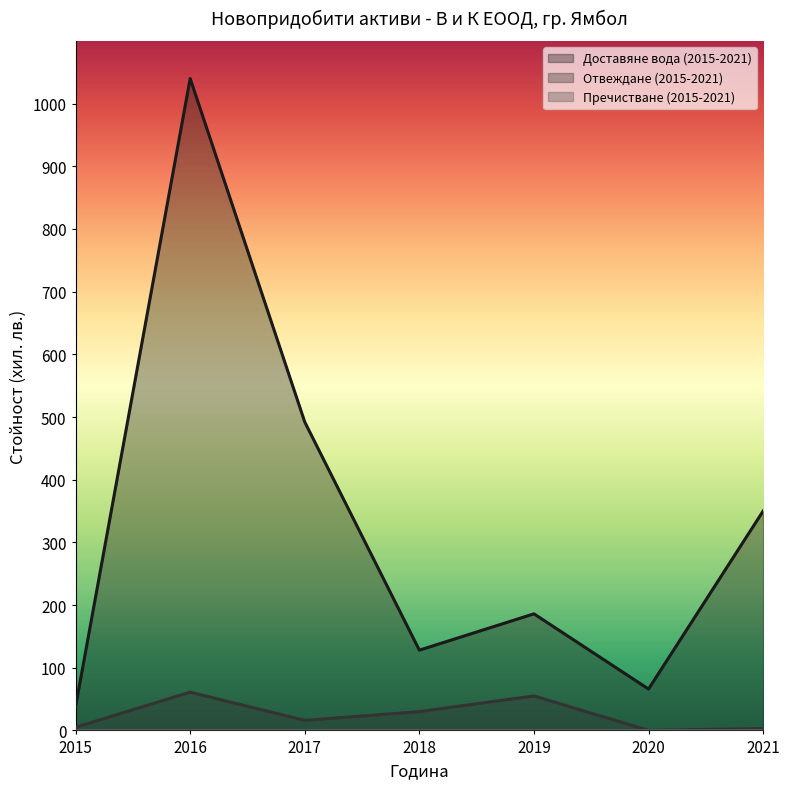

Which series has the largest range (max minus min)?

Доставяне вода (2015-2021)